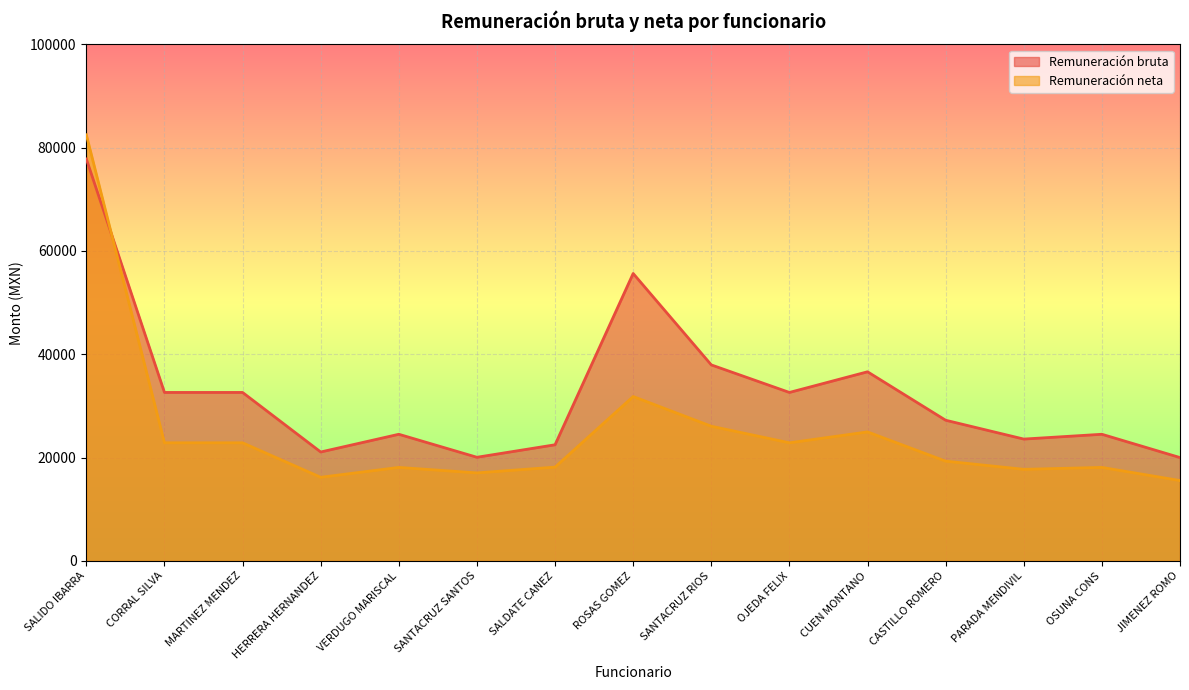

Reading left to right, transcribe all the data shown in this chart.

Remuneración bruta: 77812.0	32614.7	32614.7	21087.5	24516.9	20064.9	22483.5	55642.0	37947.7	32614.7	36614.4	27235.0	23587.5	24516.9	20007.4
Remuneración neta: 82495.4	22864.7	22864.7	16192.6	18101.7	17040.3	18156.6	31825.0	26073.8	22864.7	24973.9	19313.9	17732.0	18101.7	15558.6